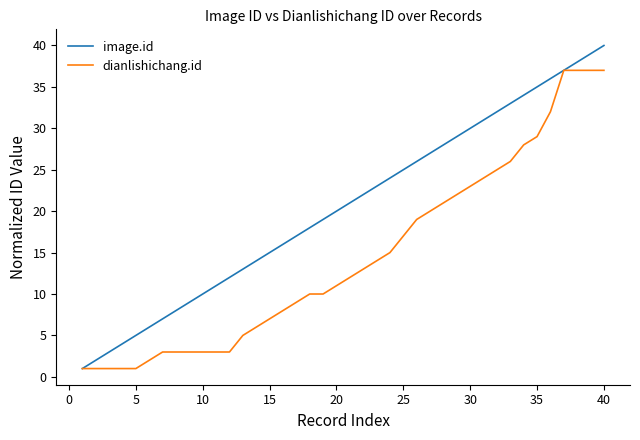

Which series has the largest total across all categories?

image.id